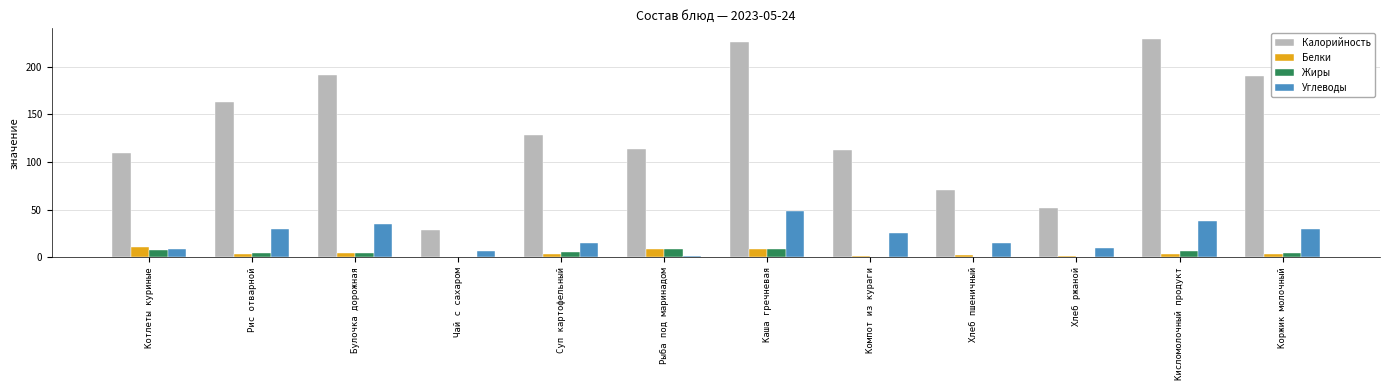

The value of Калорийность at Котлеты куриные is 109.8. True or false?

True